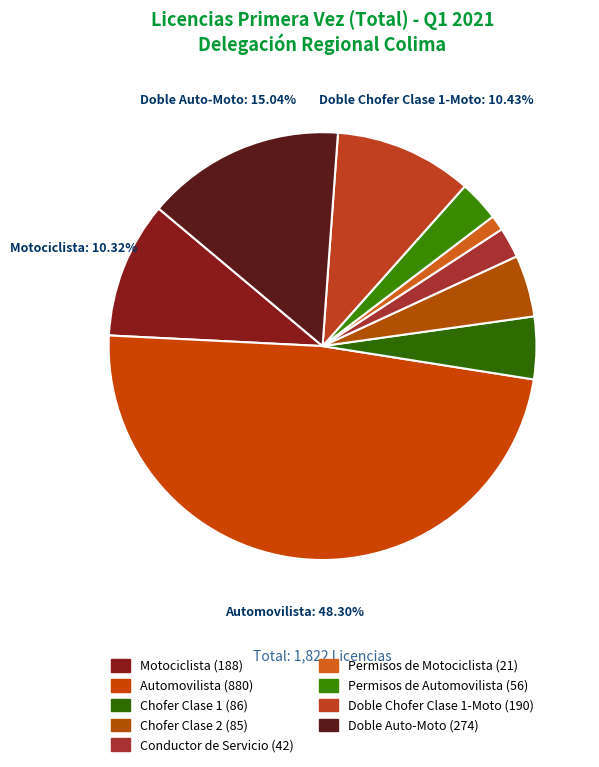

Is it true that Automovilista is 36% of the pie?

False